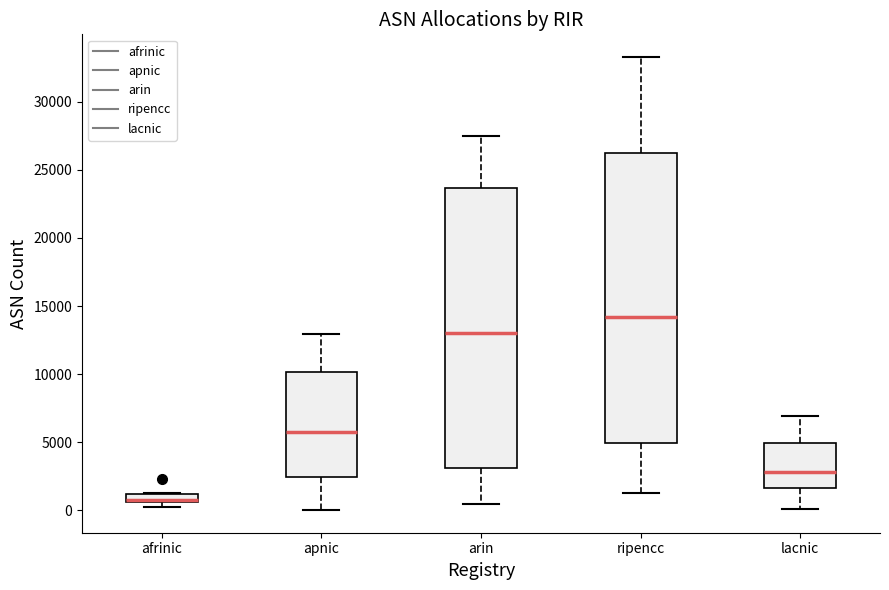

Which box has the lowest median line?

afrinic